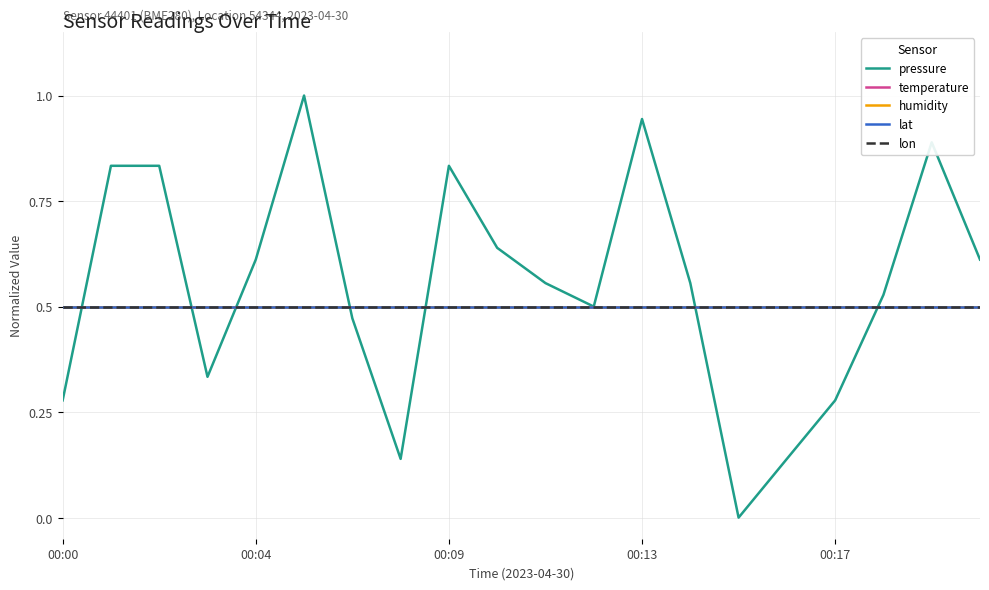

Does the chart display data point markers on the line(s)?

No